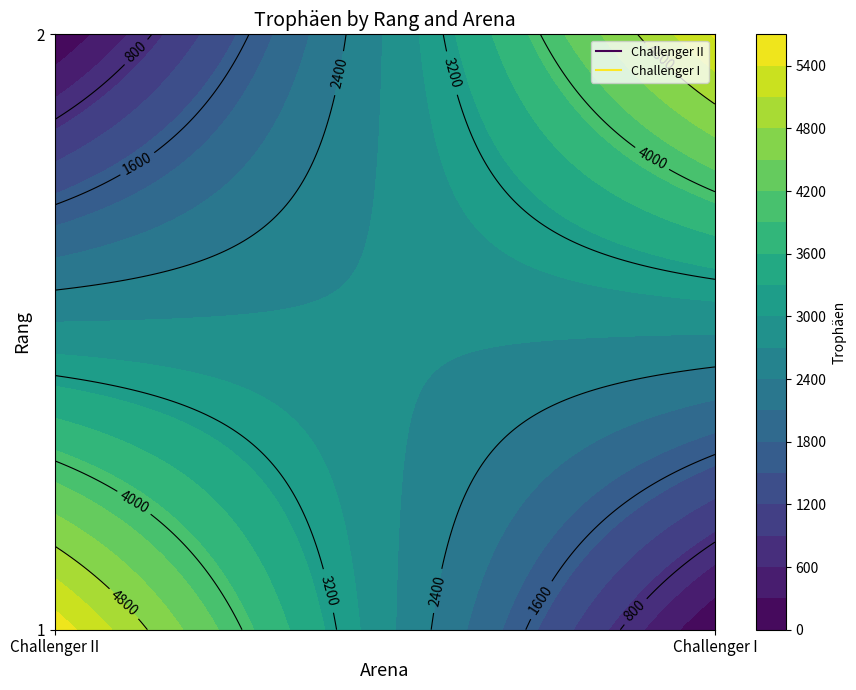

What is the difference between the Challenger II values at 2 and 1?

5585